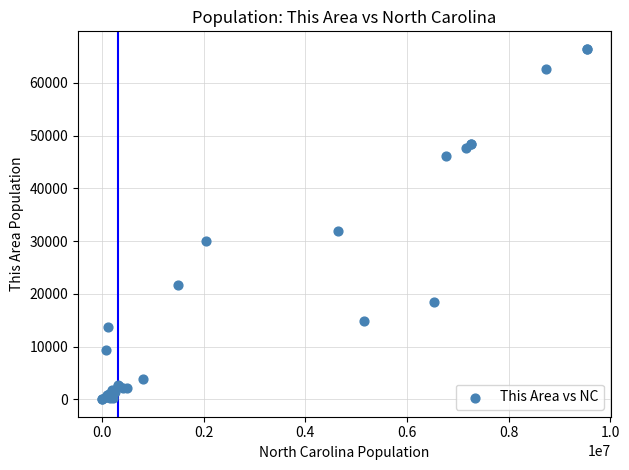

What Y value in the scatter plot is closest to 33236?

31859